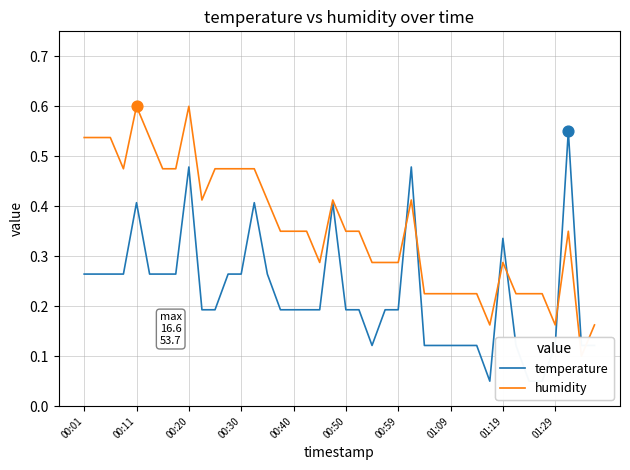

Which series has the largest total across all categories?

humidity